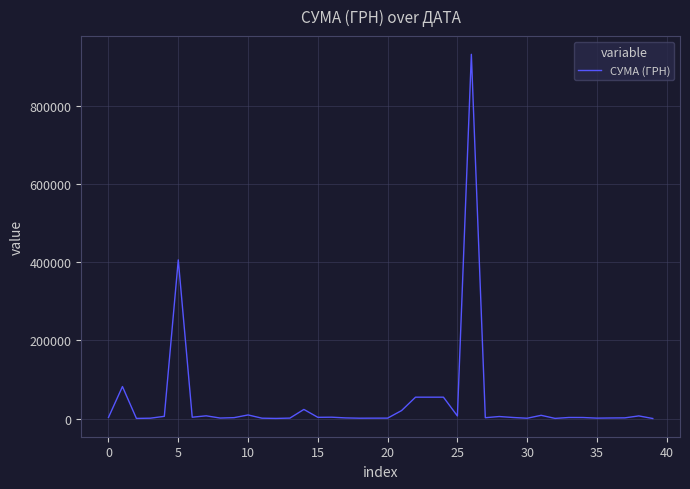

What is the difference between the maximum and minimum values?

930438.2